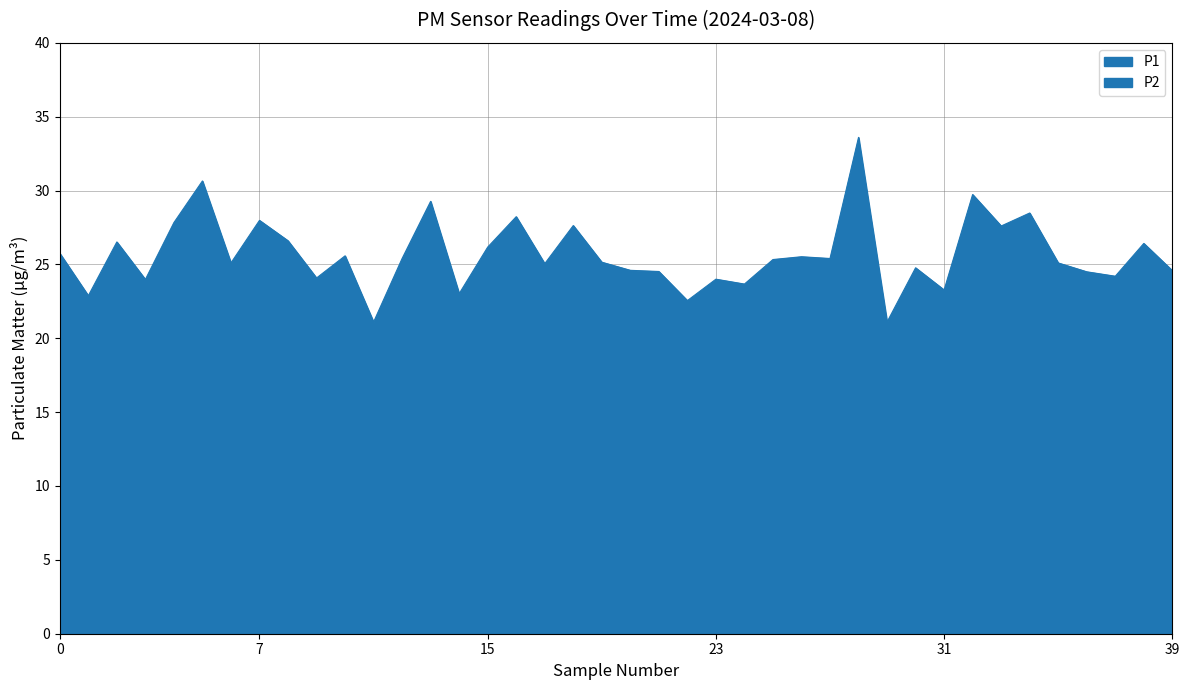

What is the lowest value of the P2 series?

13.1